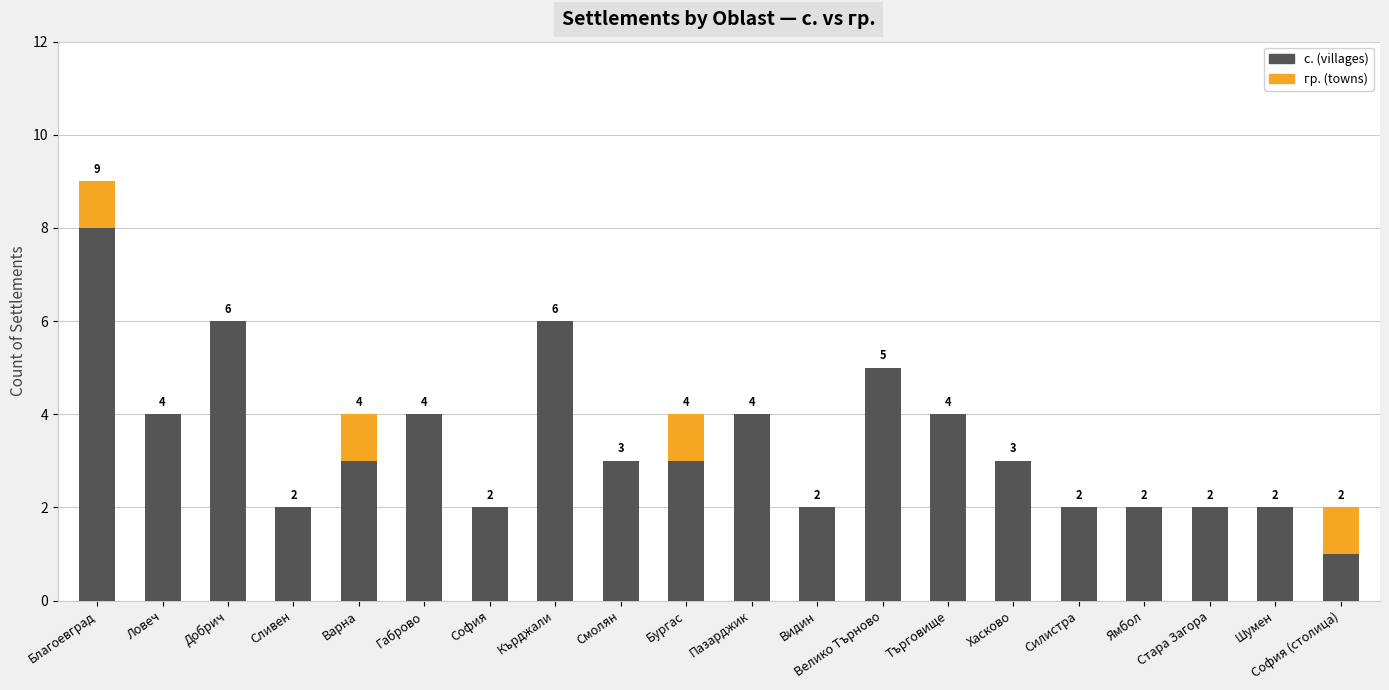

What is the highest value of the с. (villages) series?

8